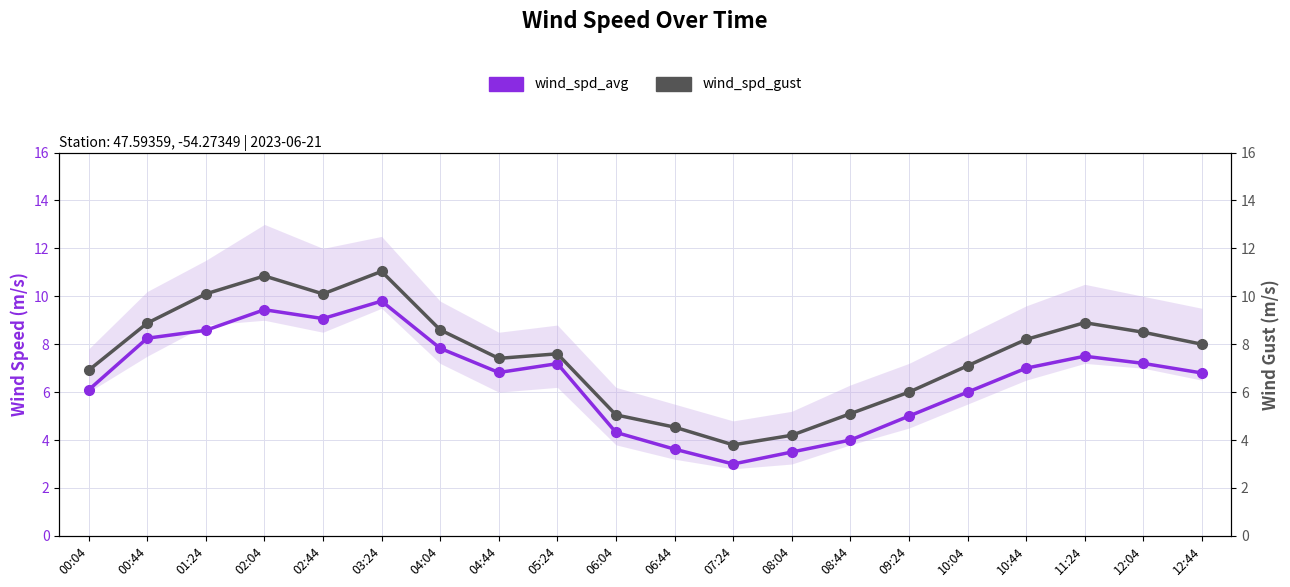

What is the maximum value for wind_spd_avg?

9.8